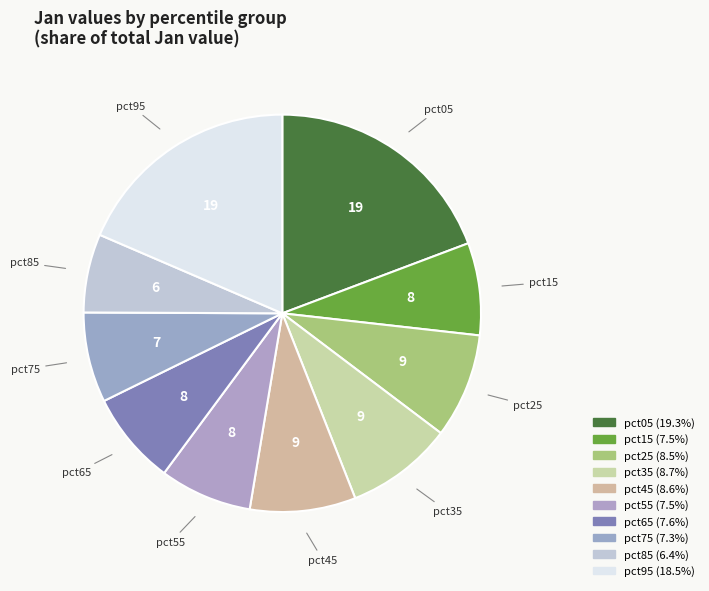

Which category has the smallest portion of the pie?

pct85